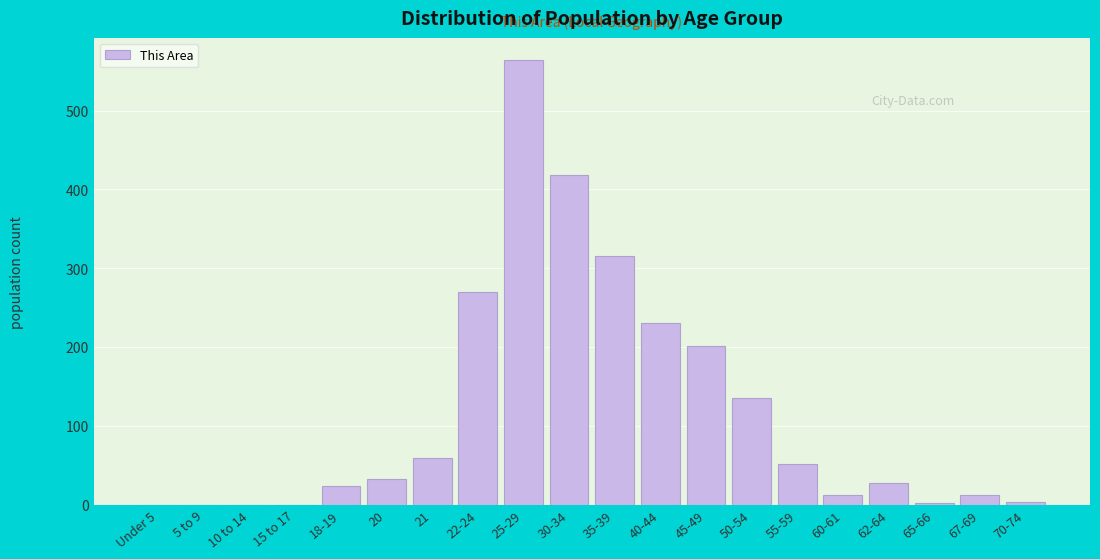

True or false: the data shows 418 at 30-34.

True